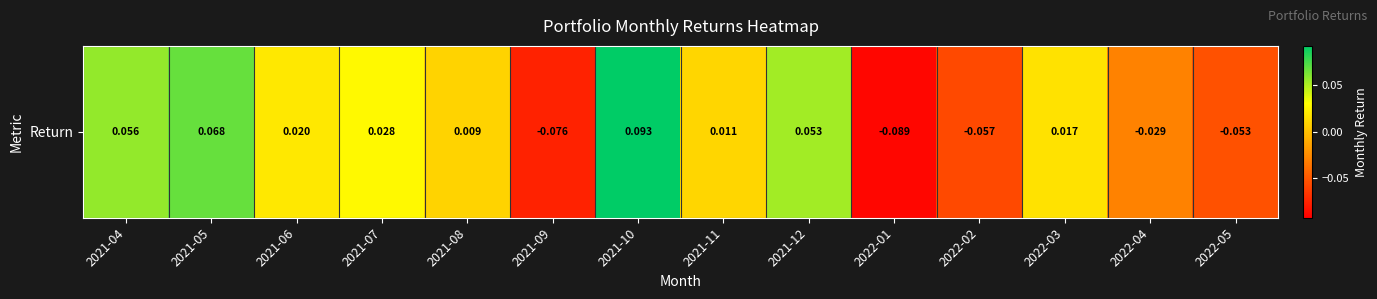

The chart shows a value of 0.0 at 2021-11. True or false?

False